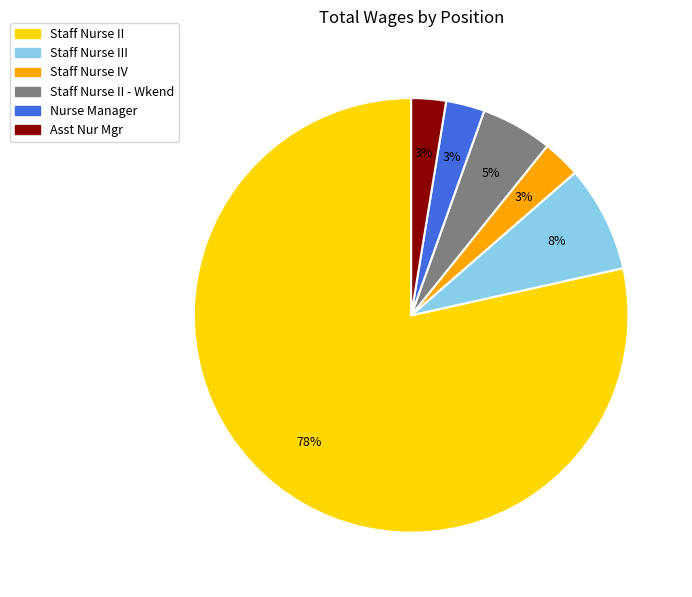

How many slices are in this pie chart?

6